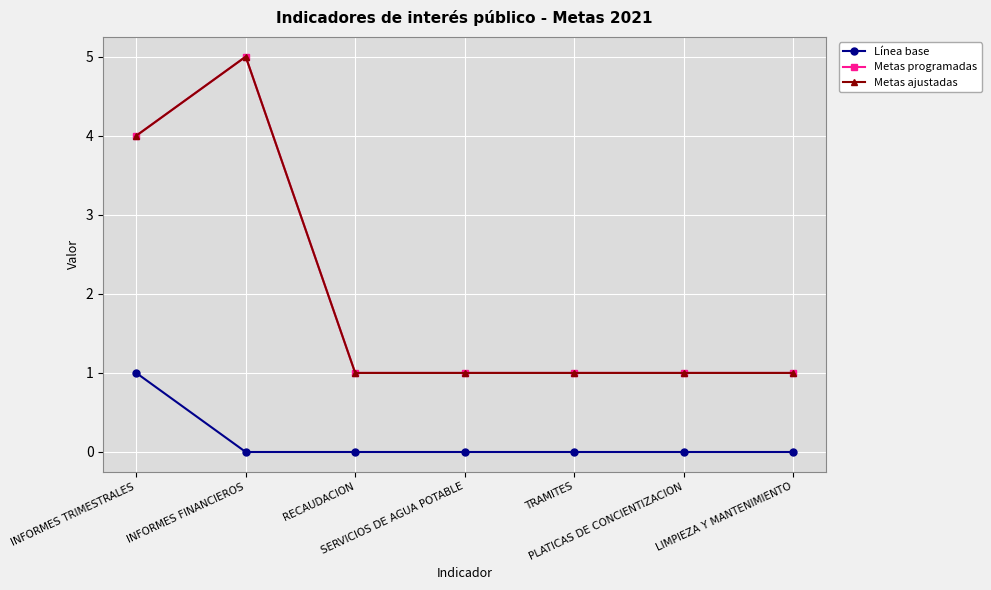

What is the total value across all series at RECAUDACION?

2